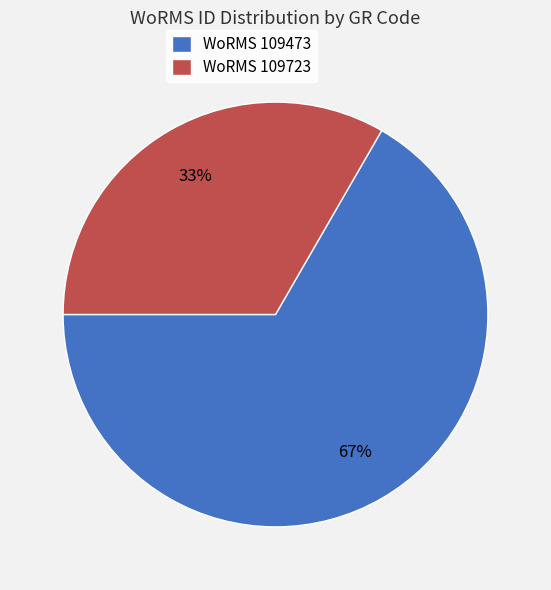

Is there any slice that represents more than half of the pie?

Yes